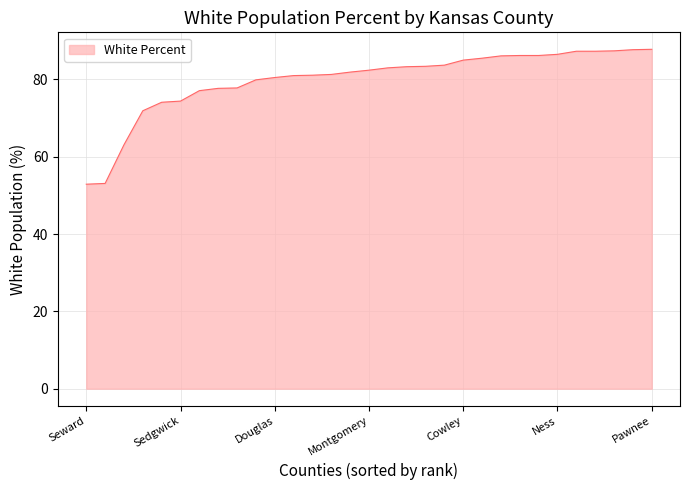

What is the average value?

79.9